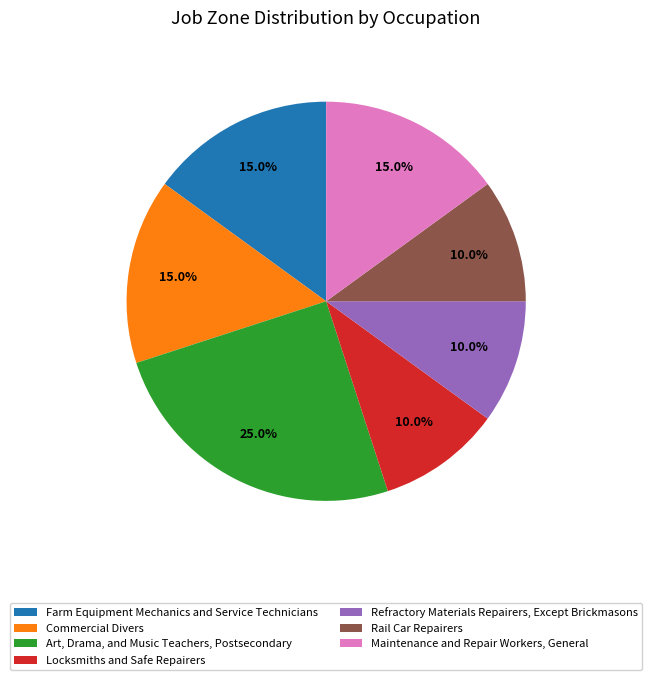

How many slices are in this pie chart?

7